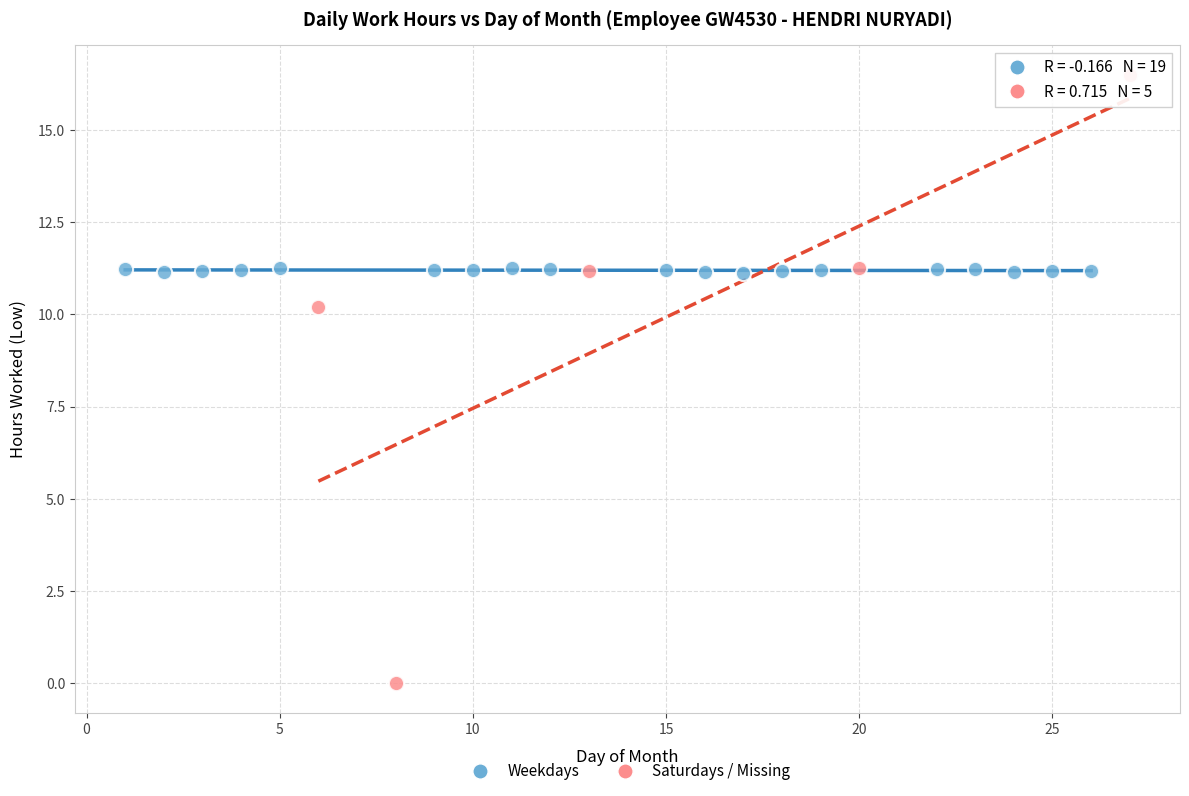

Which series has the widest spread of Y values?

Saturdays / Missing